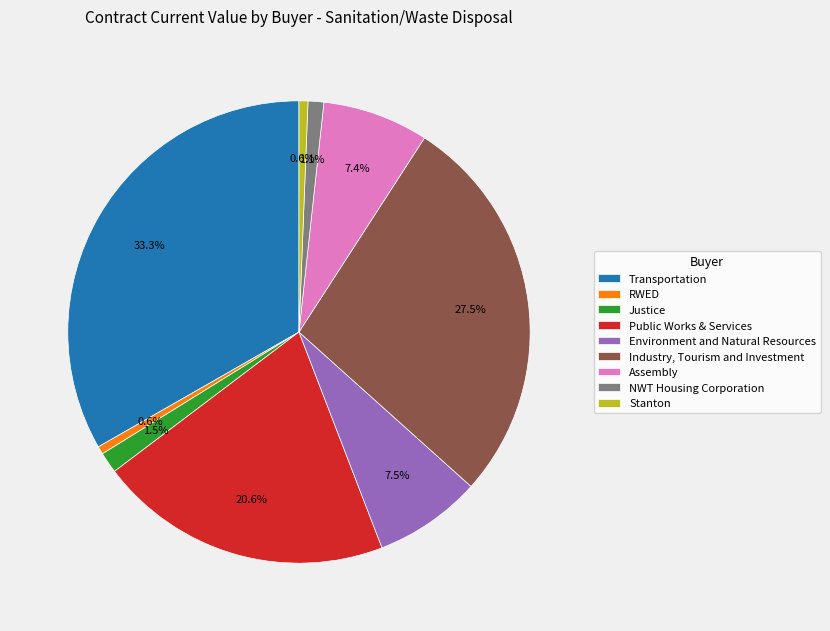

What percentage do Assembly and Transportation together represent?

40.7%